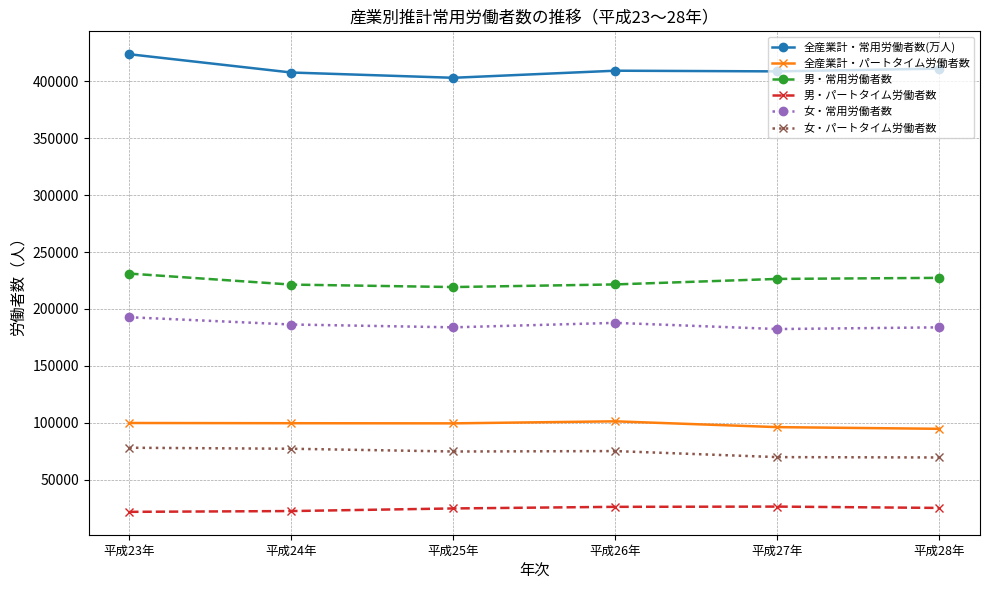

What is the label of the 3rd point from the right?

平成26年